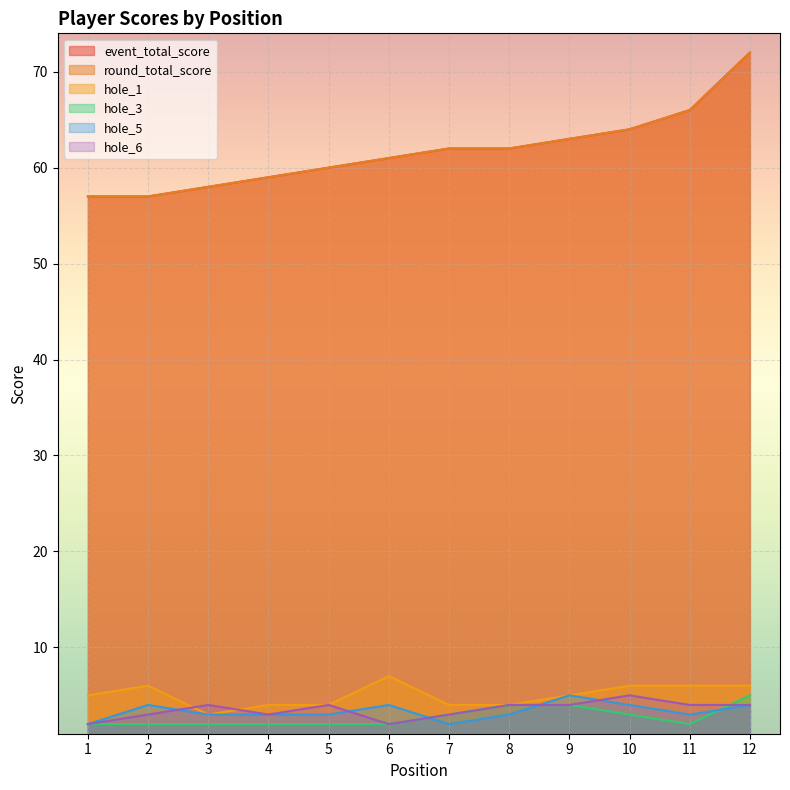

Which series changed the most between 3 and 11?

event_total_score